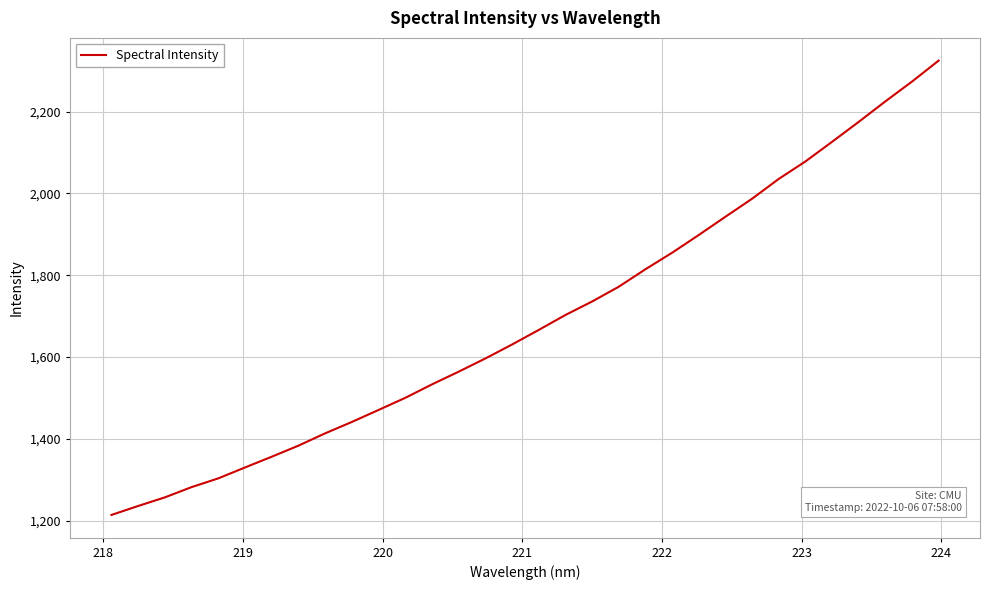

What is the minimum value shown in the chart?

1213.7